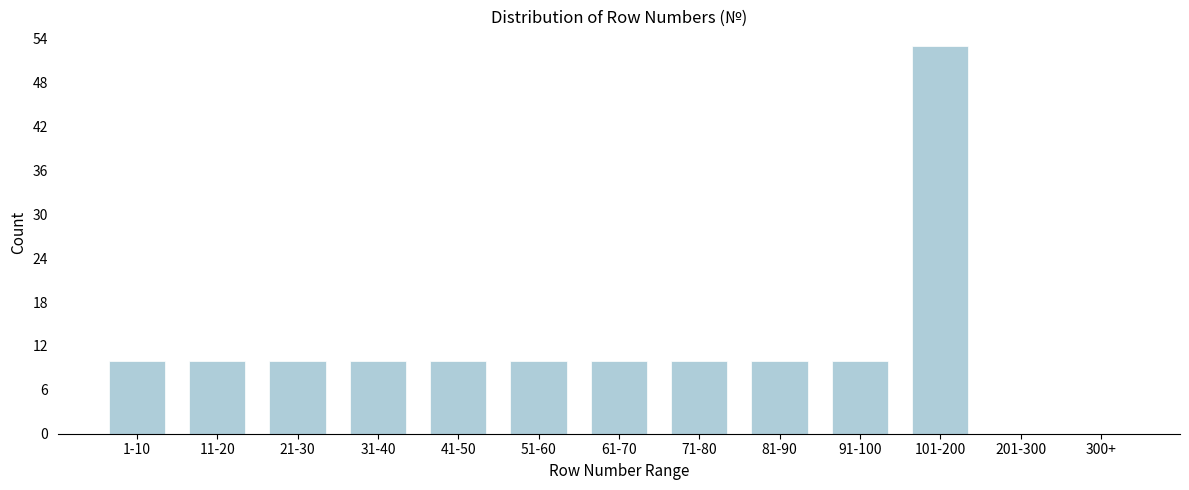

Reading right to left, what are all the values shown in this chart?

300+=0	201-300=0	101-200=53	91-100=10	81-90=10	71-80=10	61-70=10	51-60=10	41-50=10	31-40=10	21-30=10	11-20=10	1-10=10